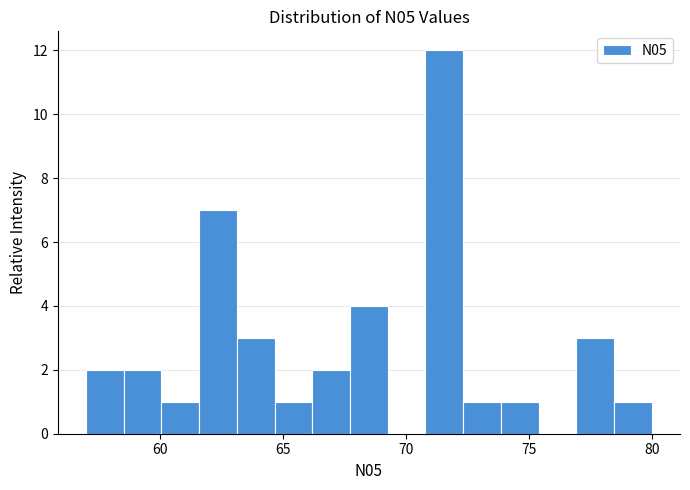

Read against the x-axis, roughly where is the centre of the tallest bar?

71.5